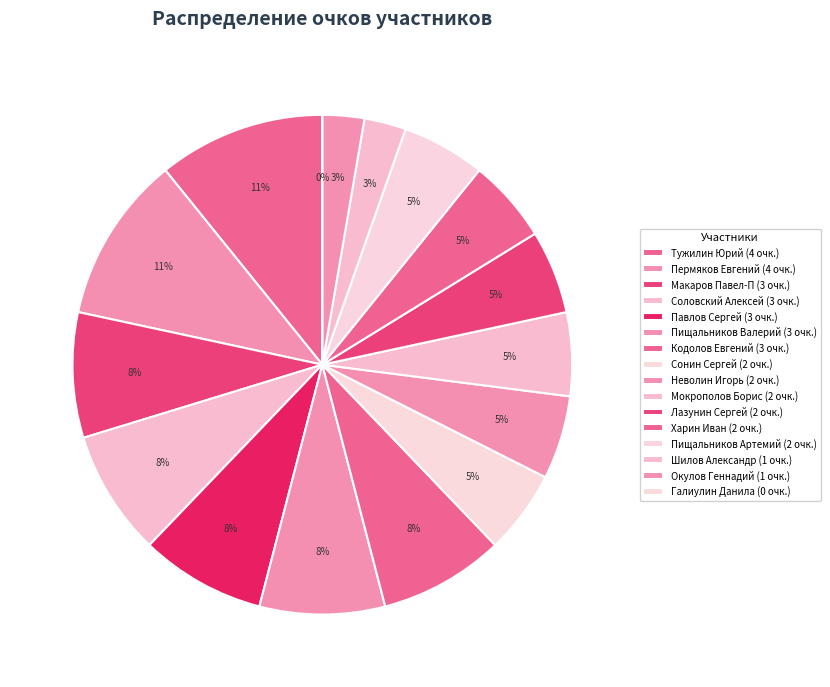

Rank the categories by value from lowest to highest.

Галиулин Данила, Шилов Александр, Окулов Геннадий, Сонин Сергей, Неволин Игорь, Мокрополов Борис, Лазунин Сергей, Харин Иван, Пищальников Артемий, Макаров Павел-П, Соловский Алексей, Павлов Сергей, Пищальников Валерий, Кодолов Евгений, Тужилин Юрий, Пермяков Евгений